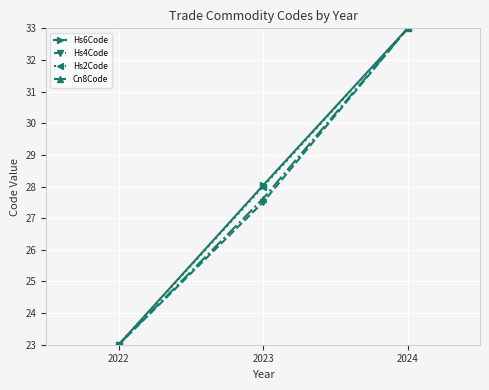

The Hs2Code series shows 23.0 at 2022. True or false?

True